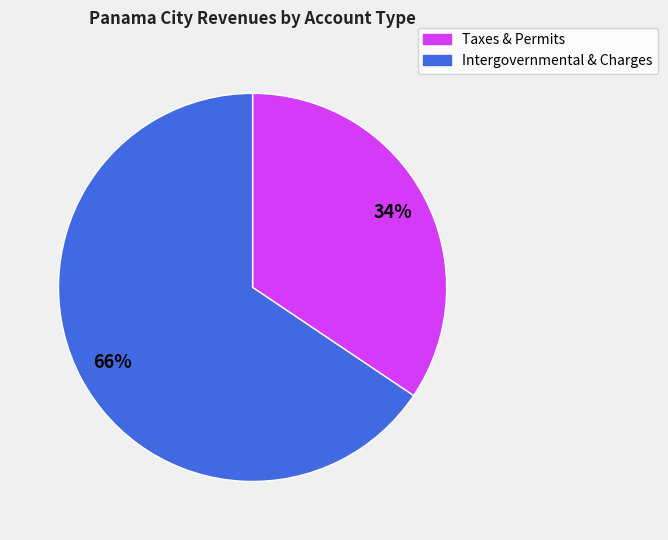

Does any single category account for the majority?

Yes